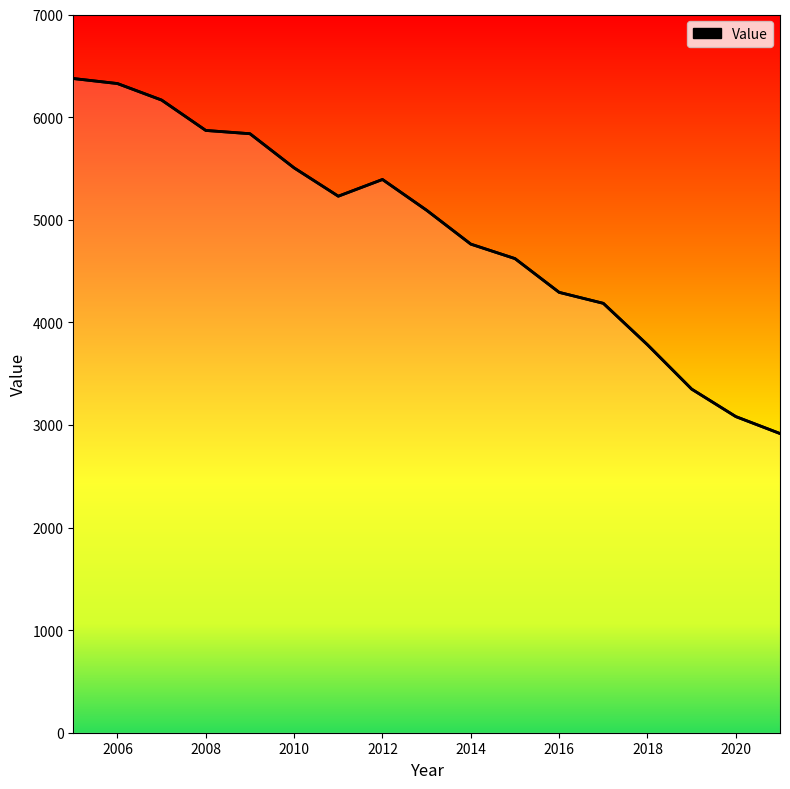

What is the greatest value displayed?

6376